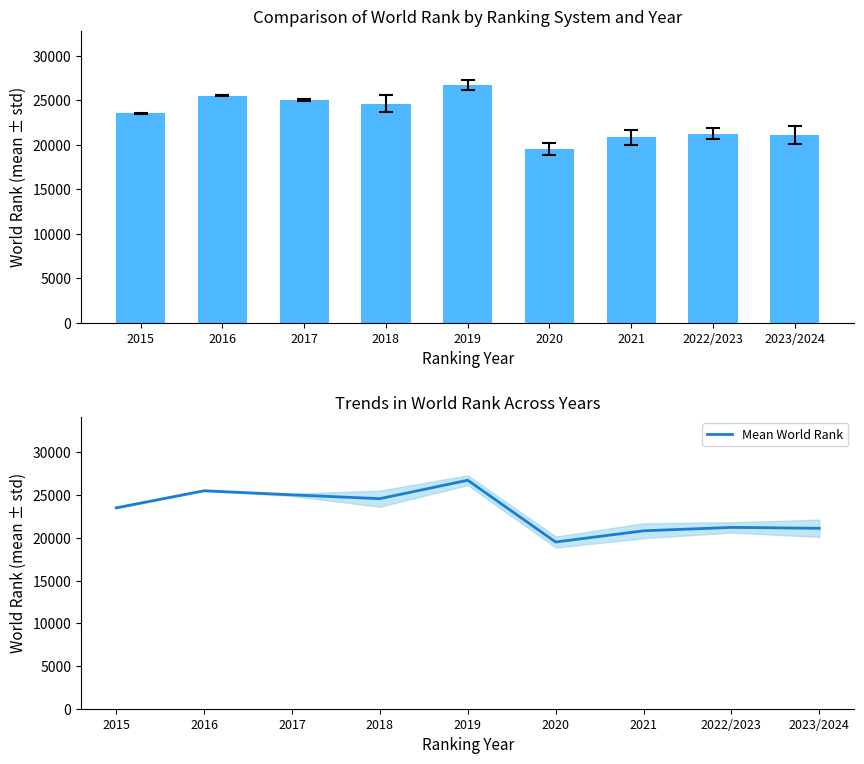

What is the value of the 6th bar from the left?

19516.5